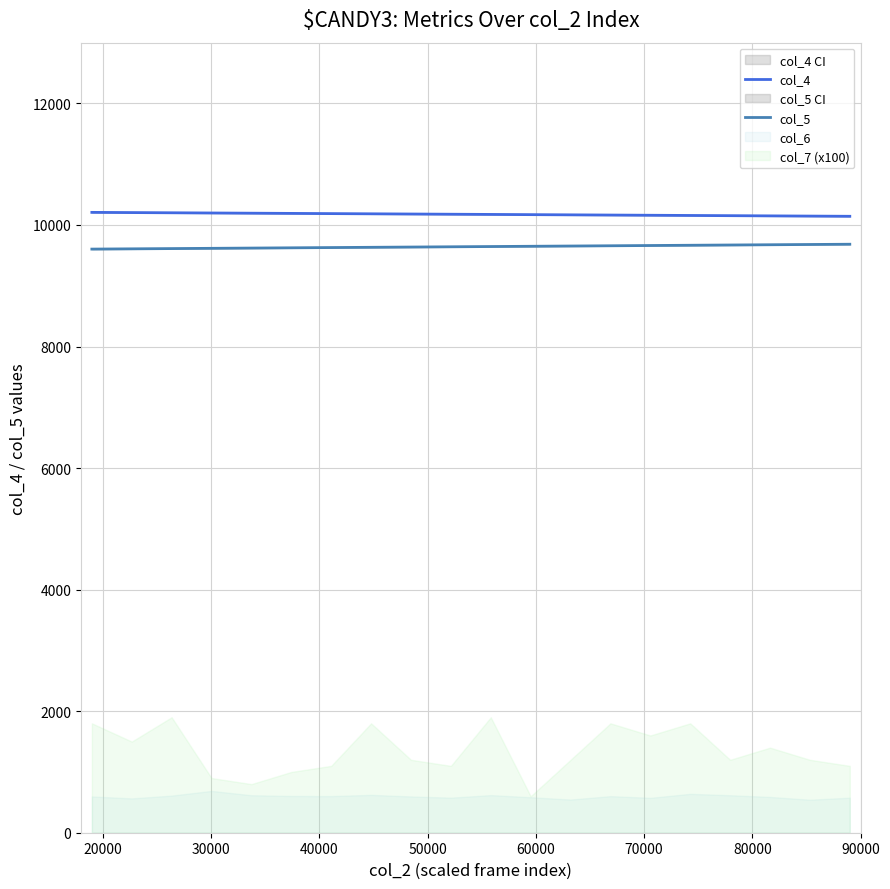

What is the maximum value for col_4?

10207.6